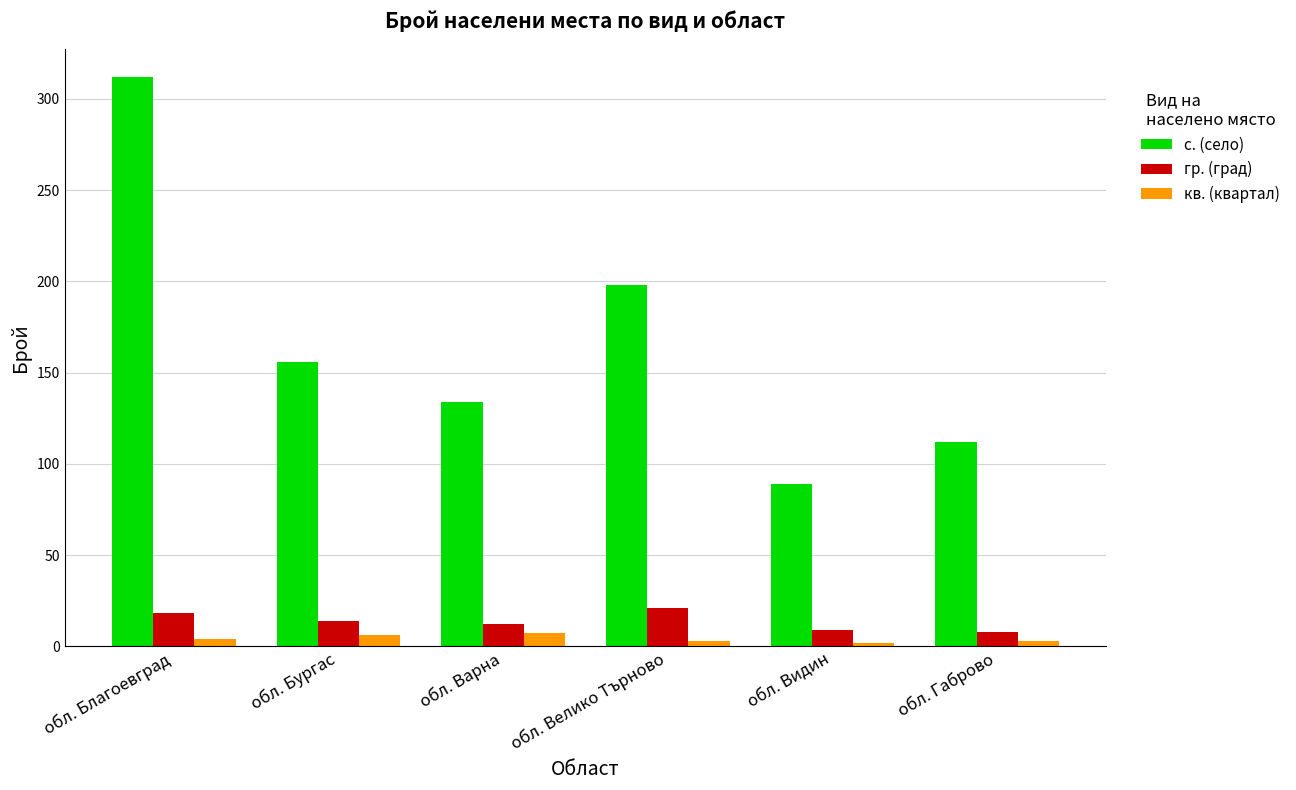

What is the sum of all с. (село) values?

1001